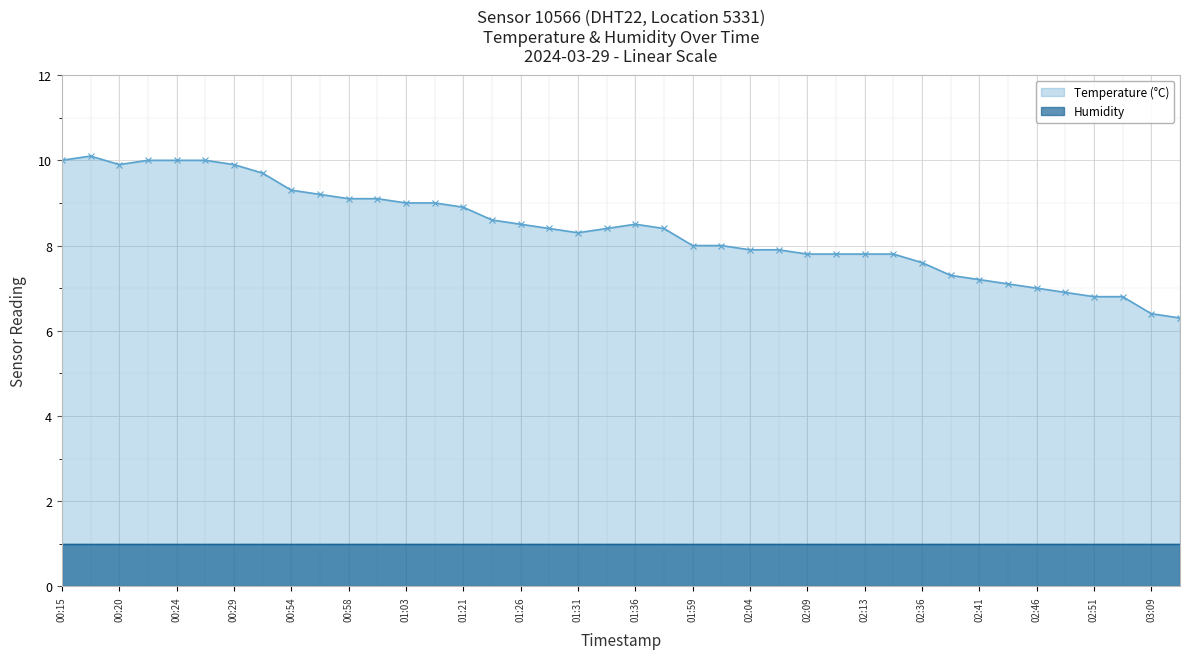

What is the sum of all values?

334.7